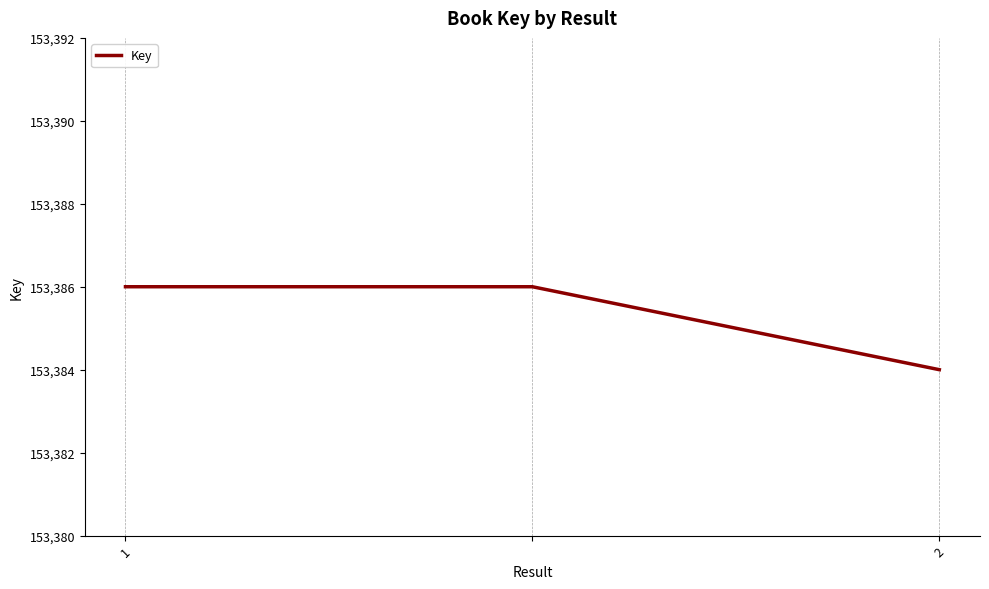

What is the sum of all values?

460156